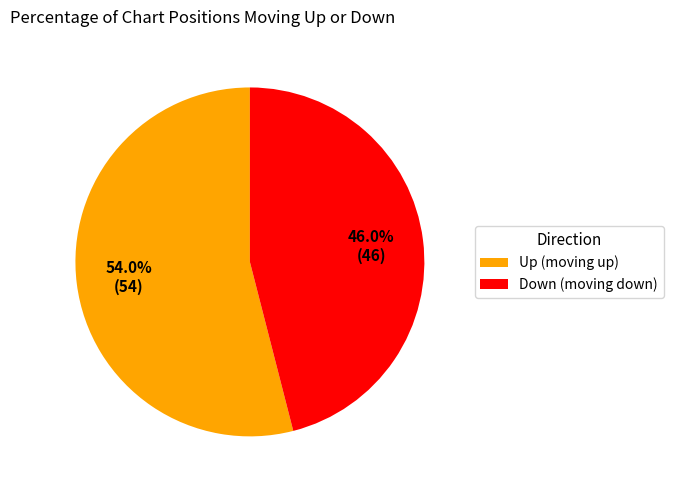

How many segments does this pie chart have?

2